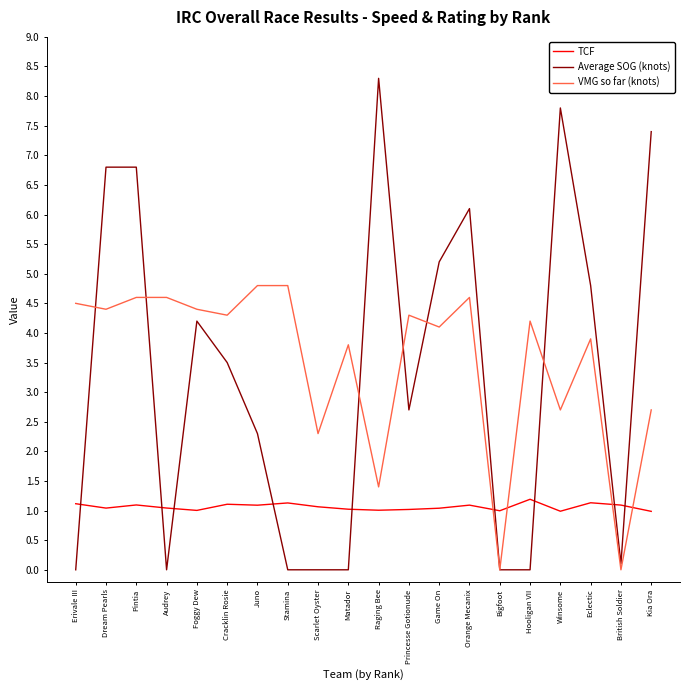

What is the difference between the second highest and second lowest values in the TCF series?

0.1